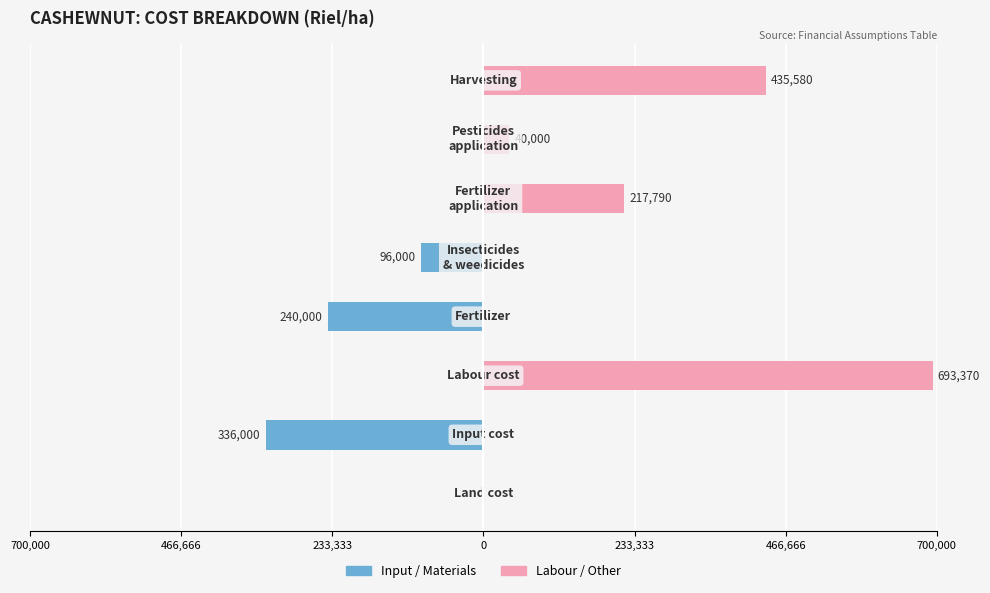

Are the bars grouped side by side (vs. stacked)?

Yes